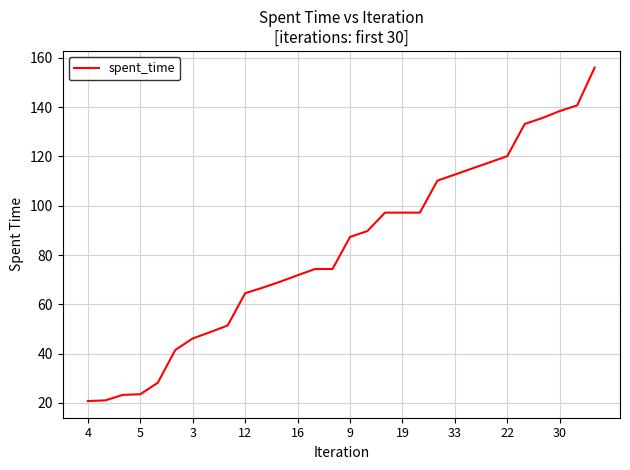

What is the difference between the maximum and minimum values?

135.3